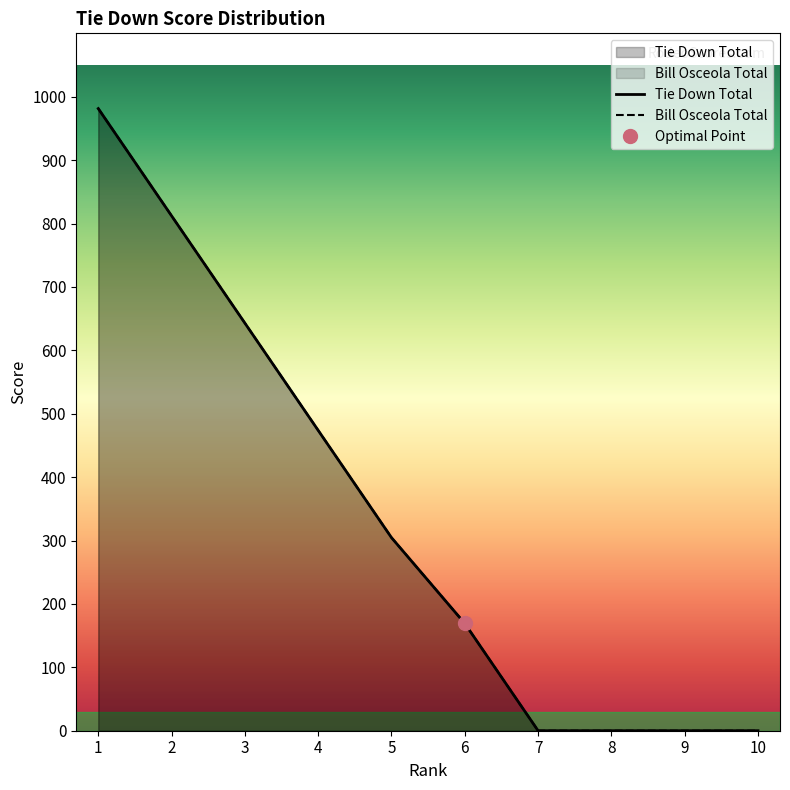

True or false: Bill Osceola Total and Tie Down Total intersect in this chart.

False